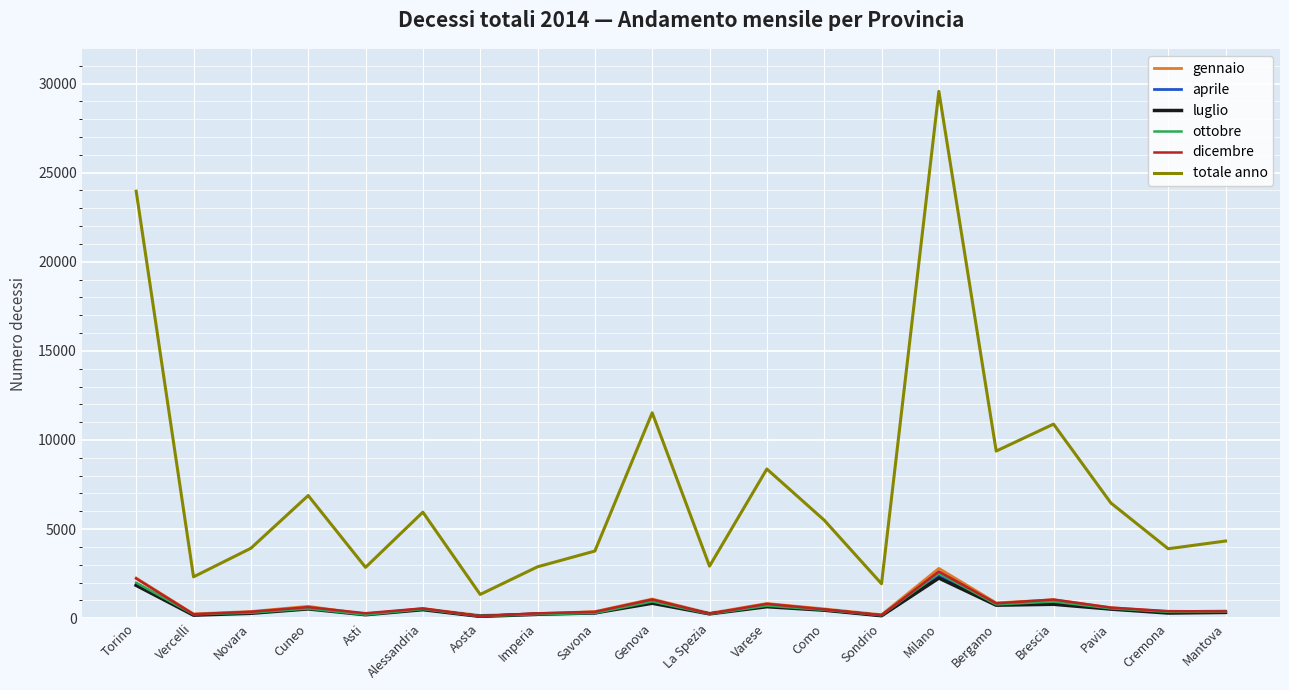

At which label does gennaio first exceed 523?

Torino